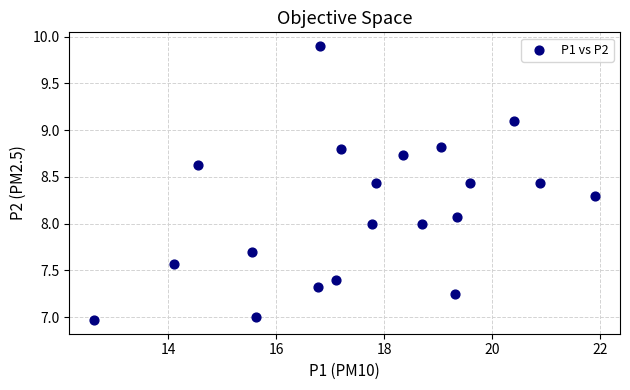

What is the range of Y values (max minus min)?

2.9